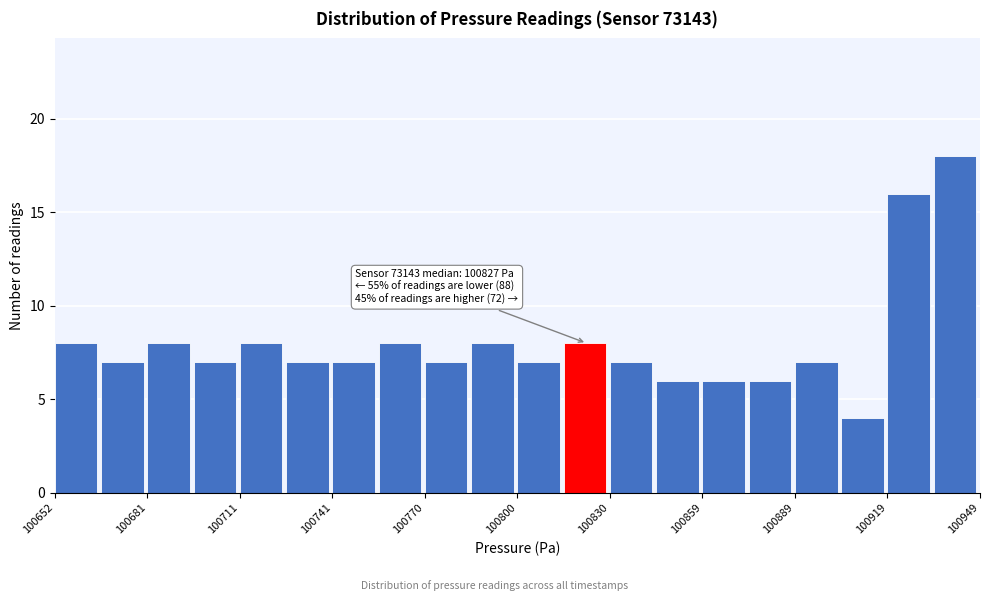

Around what value on the x-axis is the tallest bar? Give the approximate position of its centre, as read against the axis.

100940